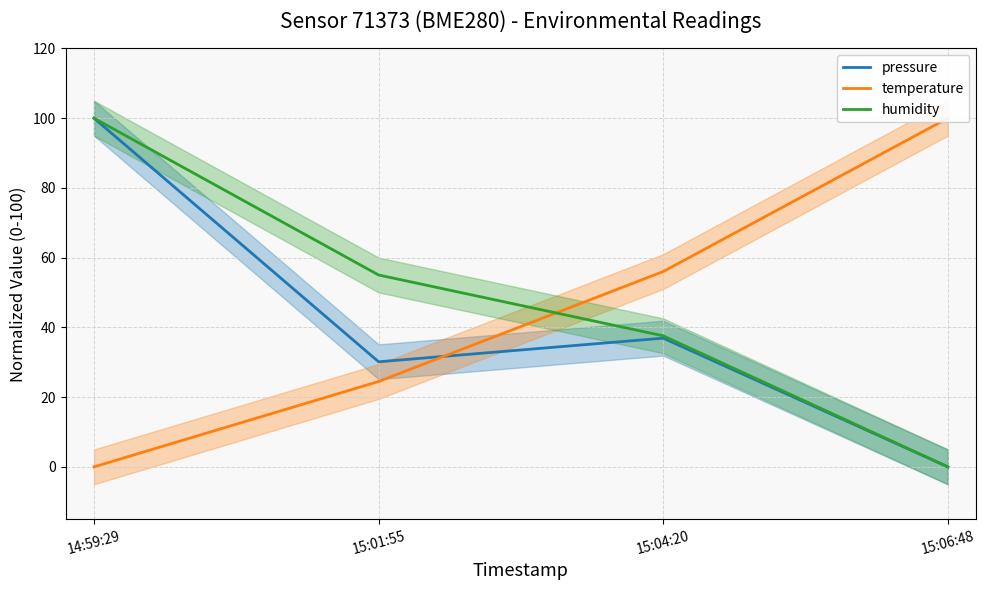

How many data points in pressure are above 36?

2